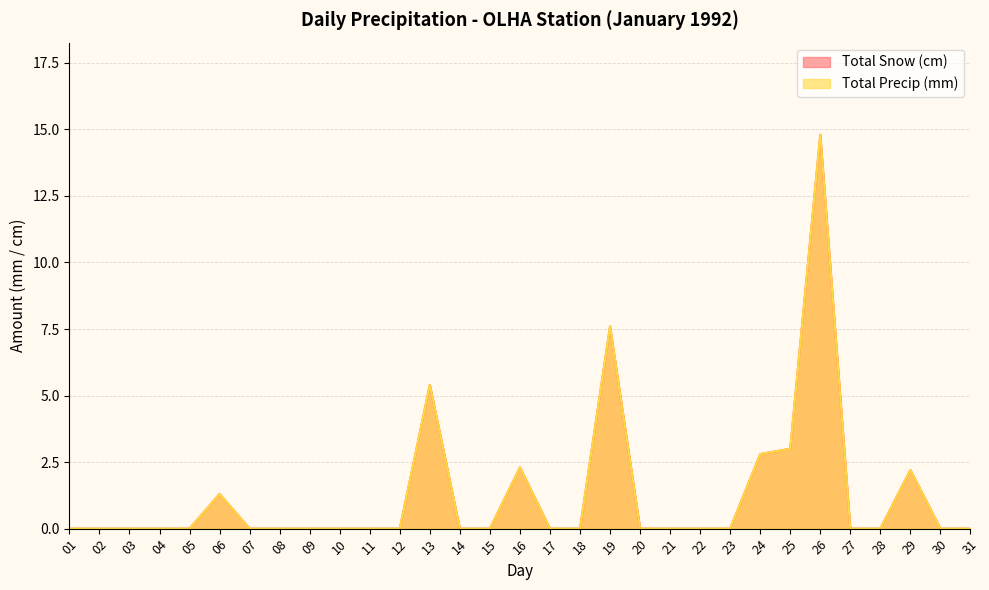

At which category does the chart reach its minimum across all series?

01